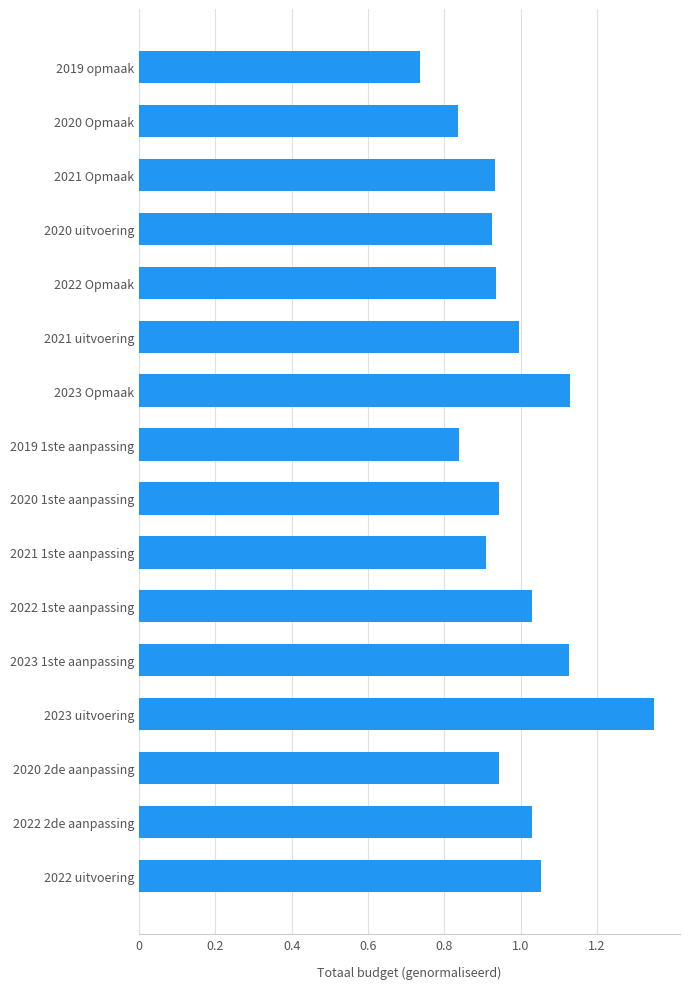

True or false: the data shows 0.9 at 2022 Opmaak.

True